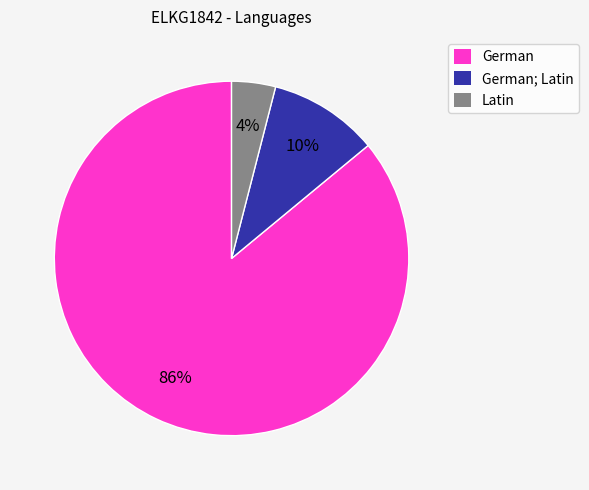

To the nearest percent, what is the average slice percentage?

33%